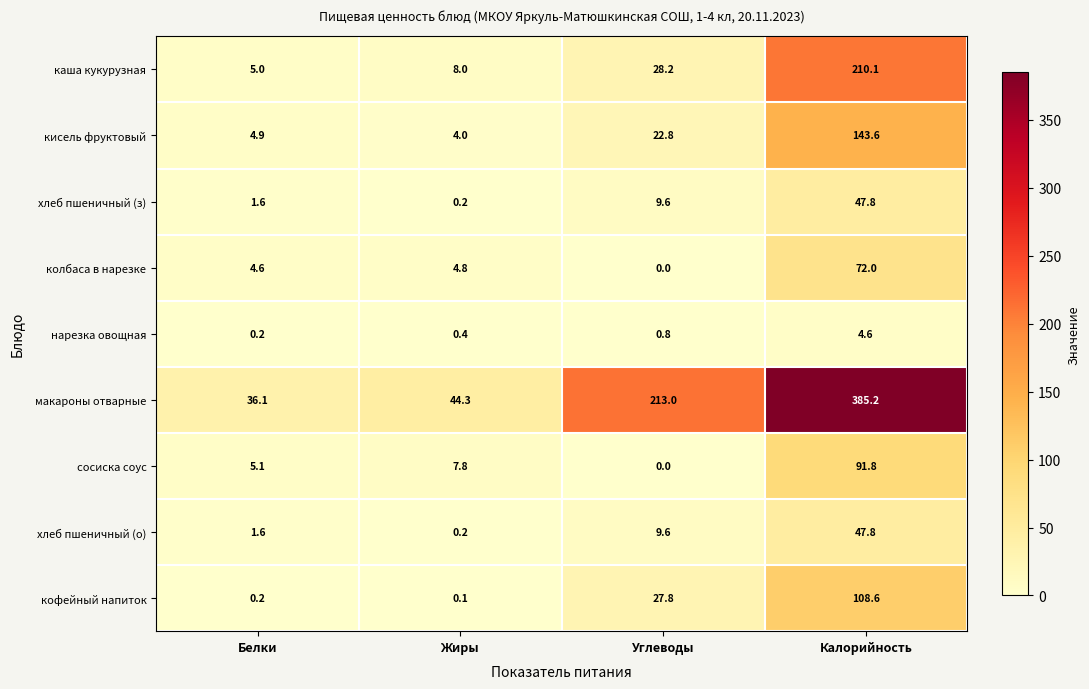

What is the average value of the нарезка овощная series?

1.5